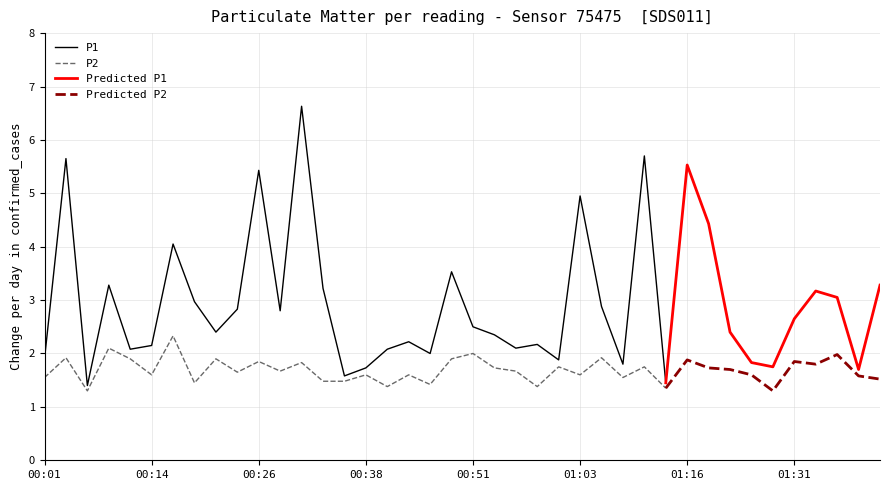

Reading right to left, what are all the values shown in this chart?

P1: 3.3	1.7	3.0	3.2	2.6	1.8	1.8	2.4	4.4	5.5	1.4	5.7	1.8	2.9	5.0	1.9	2.2	2.1	2.4	2.5	3.5	2.0	2.2	2.1	1.7	1.6	3.2	6.6	2.8	5.4	2.8	2.4	3.0	4.0	2.1	2.1	3.3	1.4	5.7	1.9
P2: 1.5	1.6	2.0	1.8	1.9	1.3	1.6	1.7	1.7	1.9	1.4	1.8	1.6	1.9	1.6	1.8	1.4	1.7	1.7	2.0	1.9	1.4	1.6	1.4	1.6	1.5	1.5	1.8	1.7	1.9	1.6	1.9	1.4	2.3	1.6	1.9	2.1	1.3	1.9	1.6